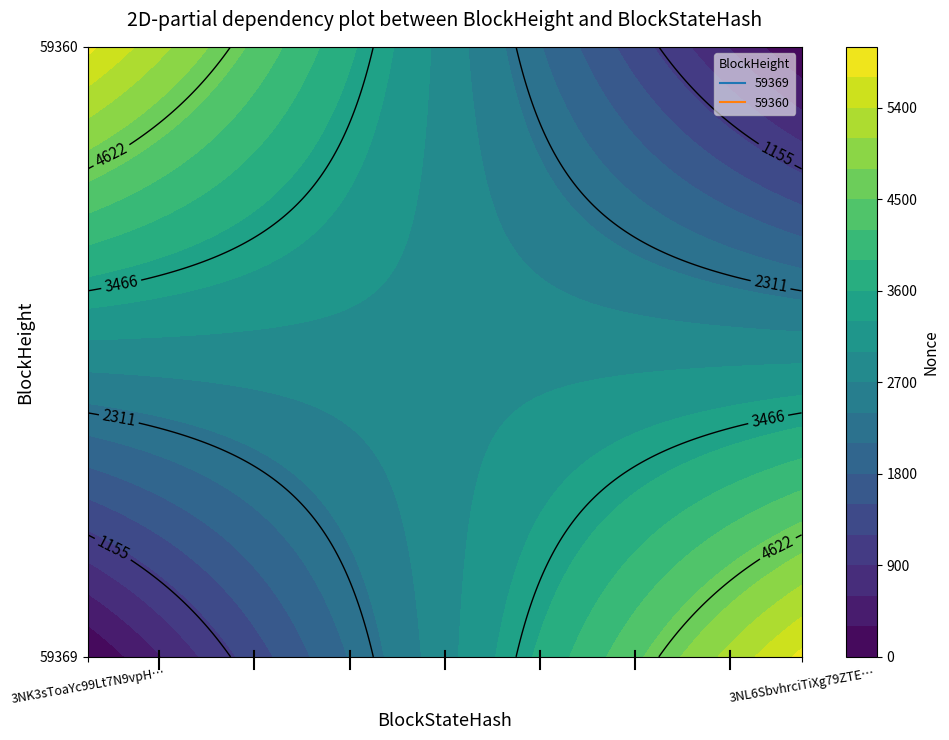

Reading left to right, transcribe all the data shown in this chart.

59369: 0	5777
59360: 5777	0